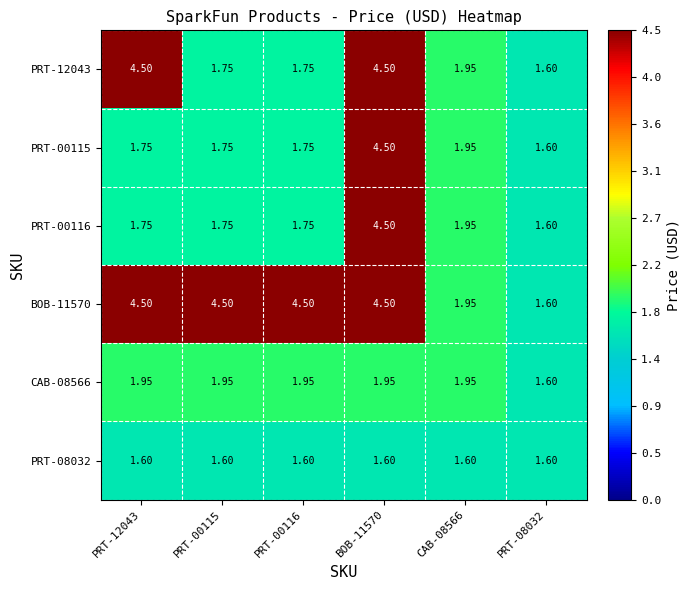

Is the value of PRT-12043 at PRT-08032 greater than the value of PRT-00116 at PRT-12043?

No